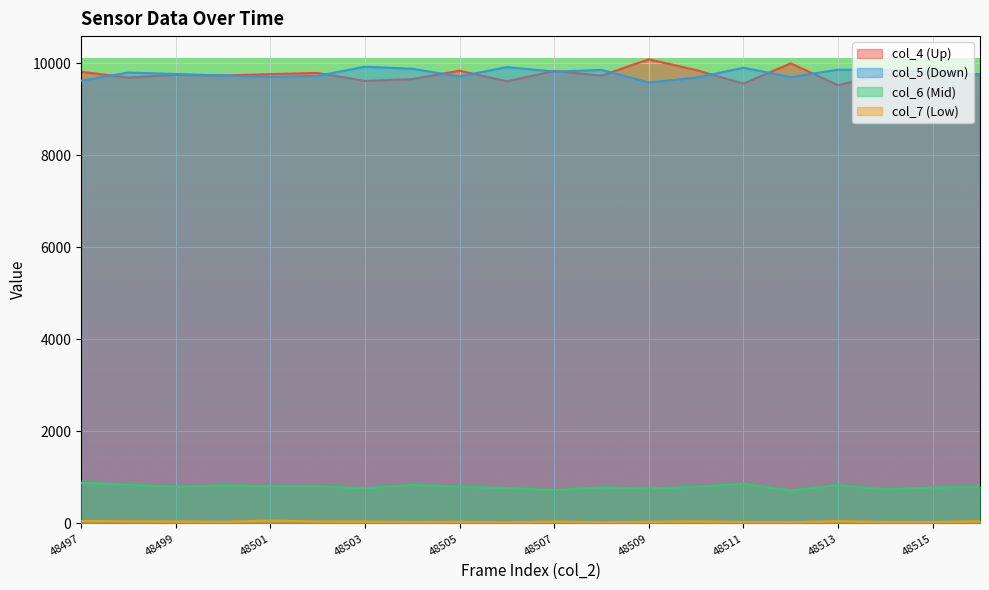

The col_7 series shows 26 at 48509. True or false?

False